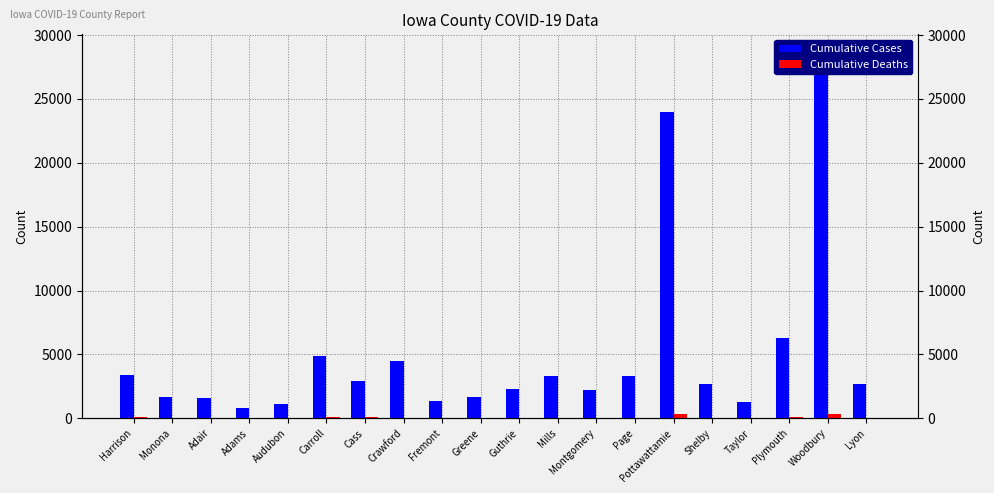

List the series in order of their peak value, lowest first.

Cumulative Deaths, Cumulative Cases